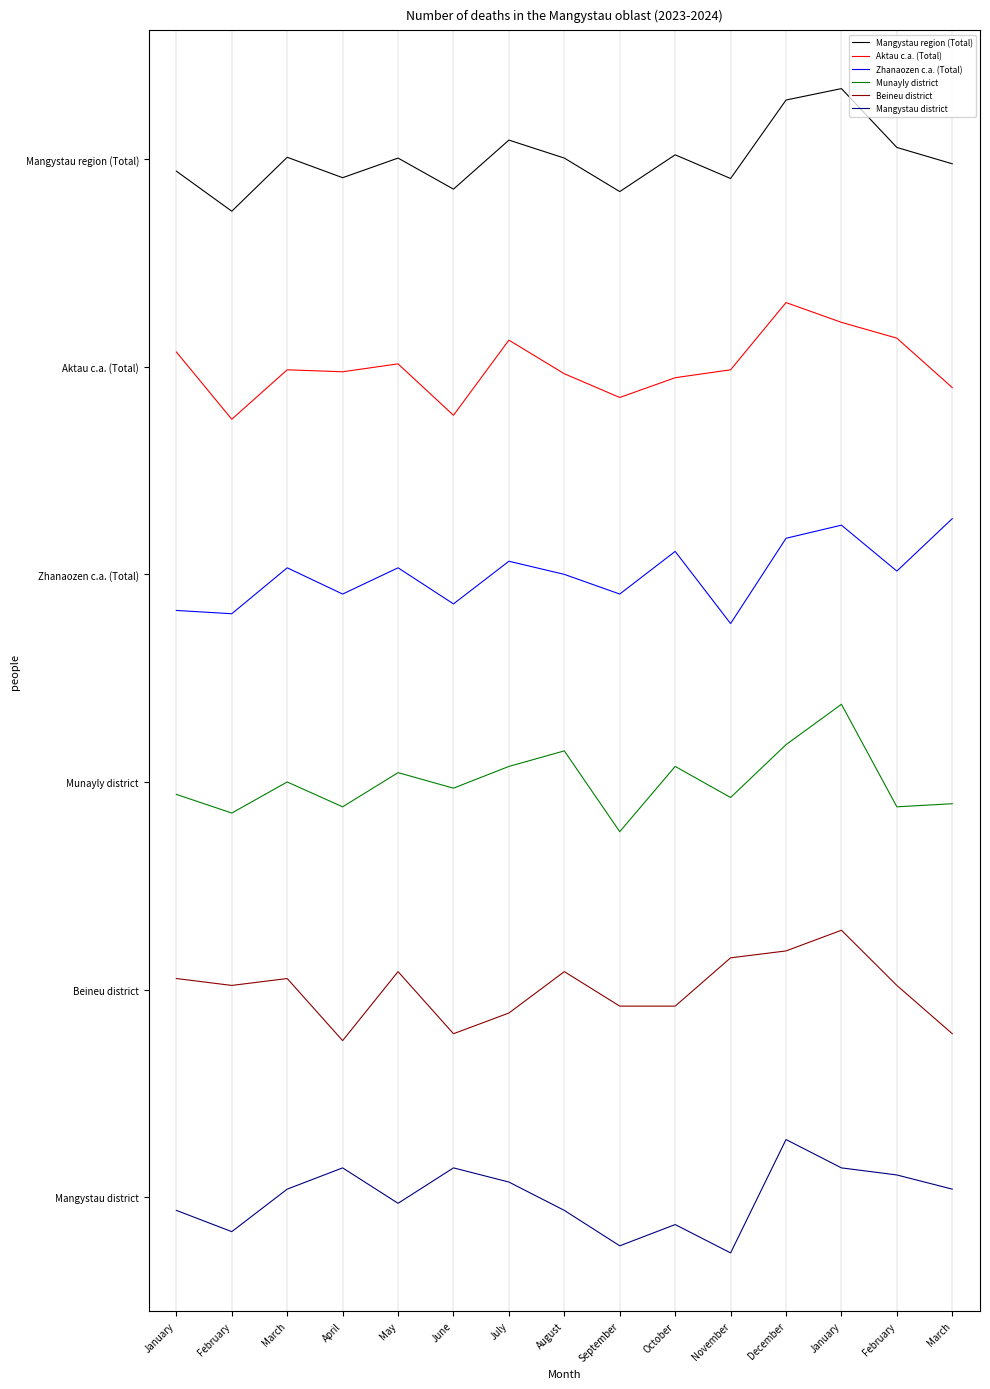

The Mangystau district series shows 11.3 at April. True or false?

False